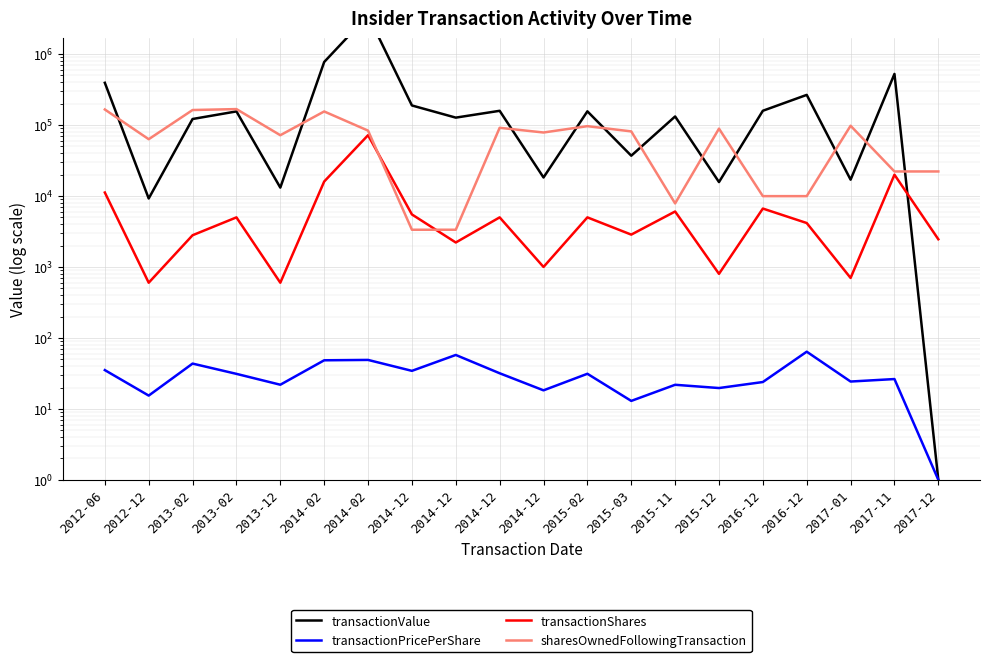

How many lines are shown in the chart?

4